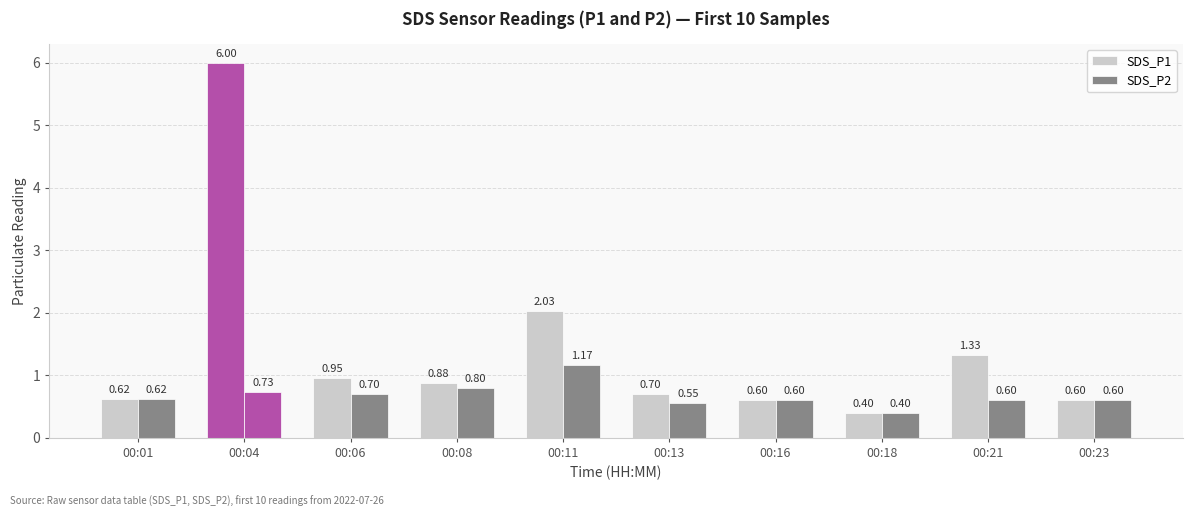

Does the chart contain any negative values?

No